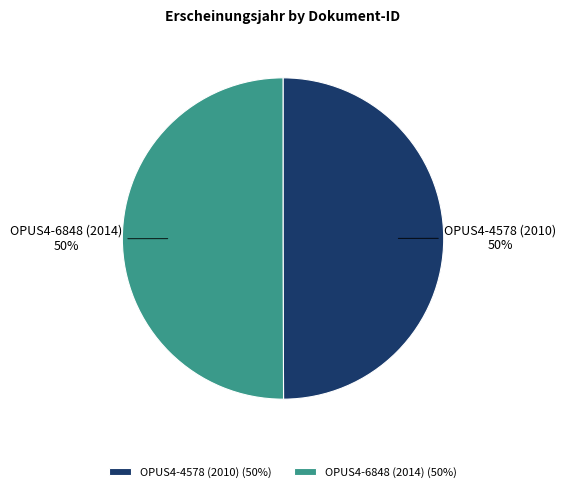

The OPUS4-4578 (2010) slice represents 44% of the pie. True or false?

False